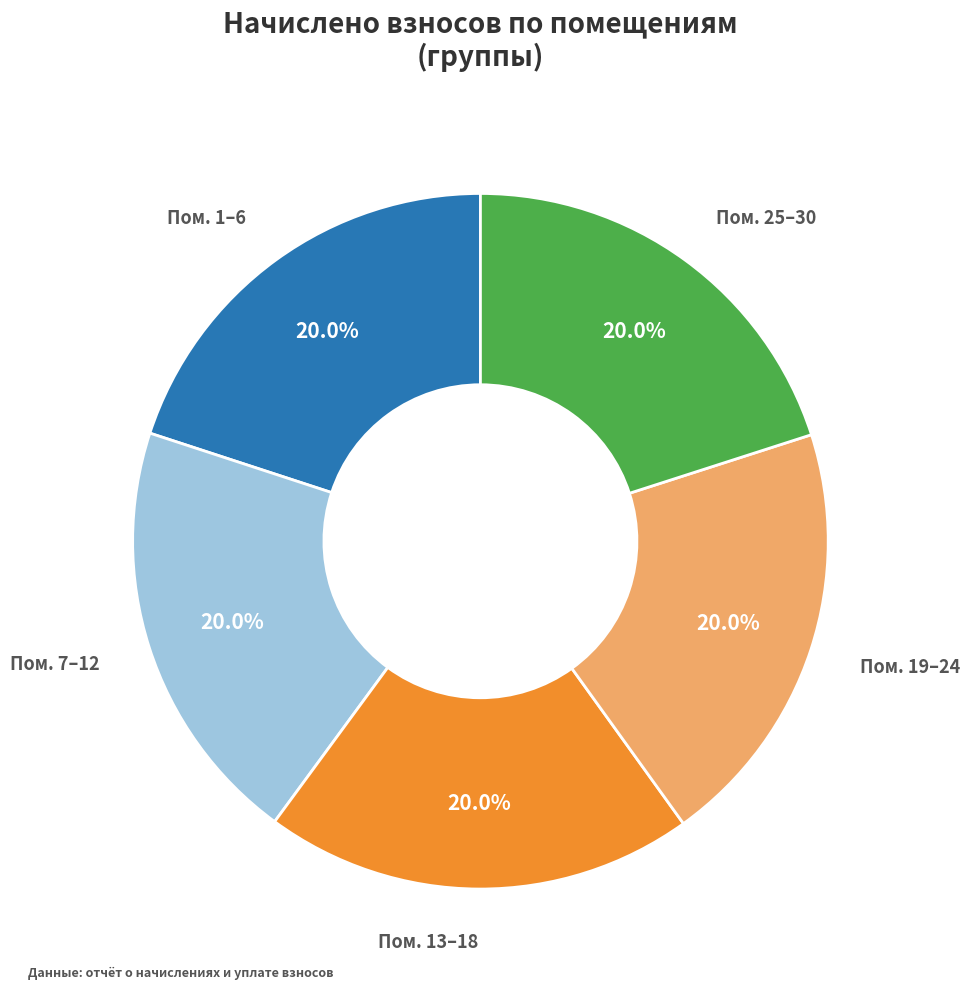

Is there any slice that represents more than half of the pie?

No